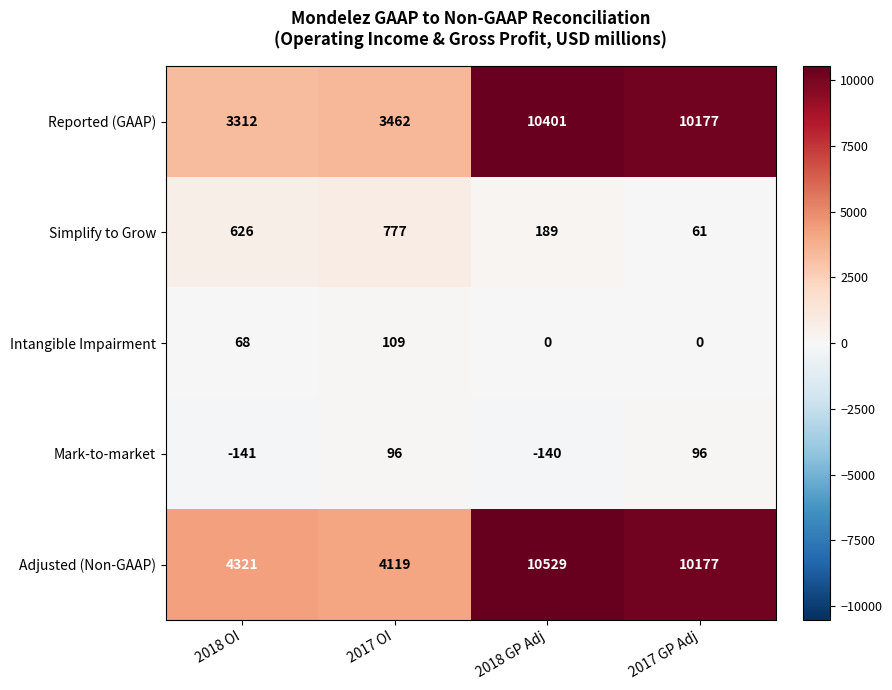

The value of Reported (GAAP) at 2018 OI is 2015. True or false?

False